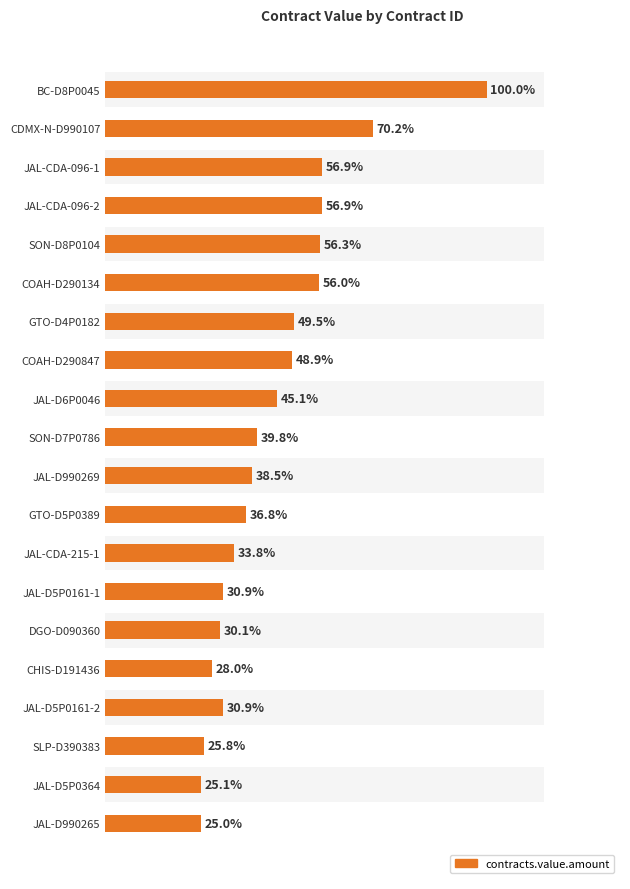

What position from the left is JAL-D5P0161-2?

17